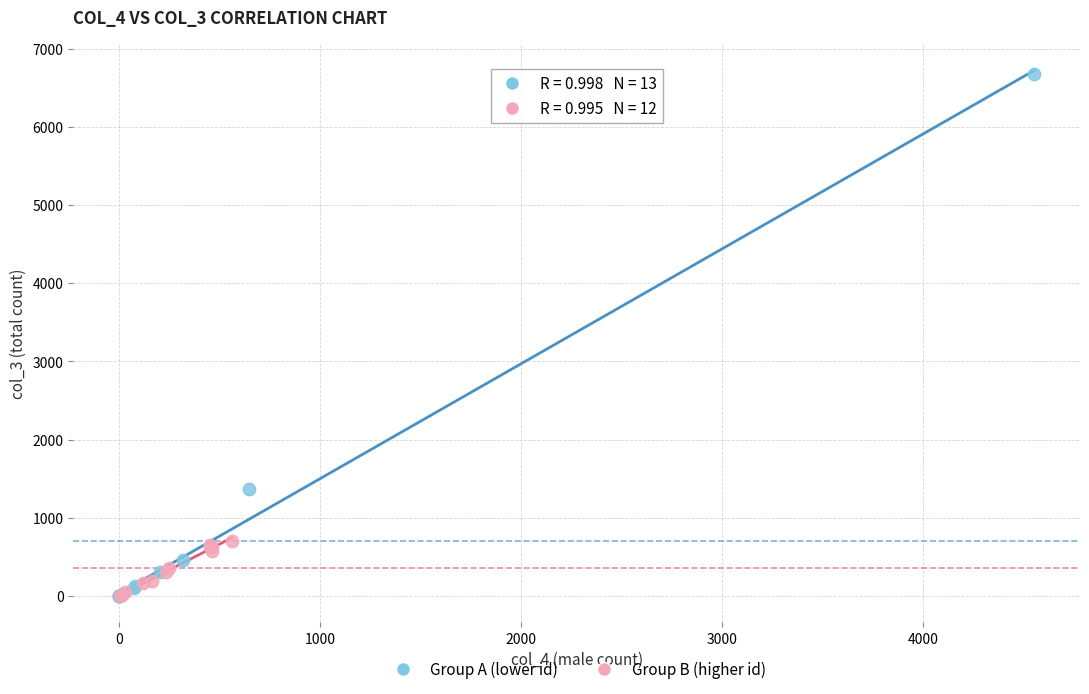

Which series contains the highest Y value?

Group A (lower id)